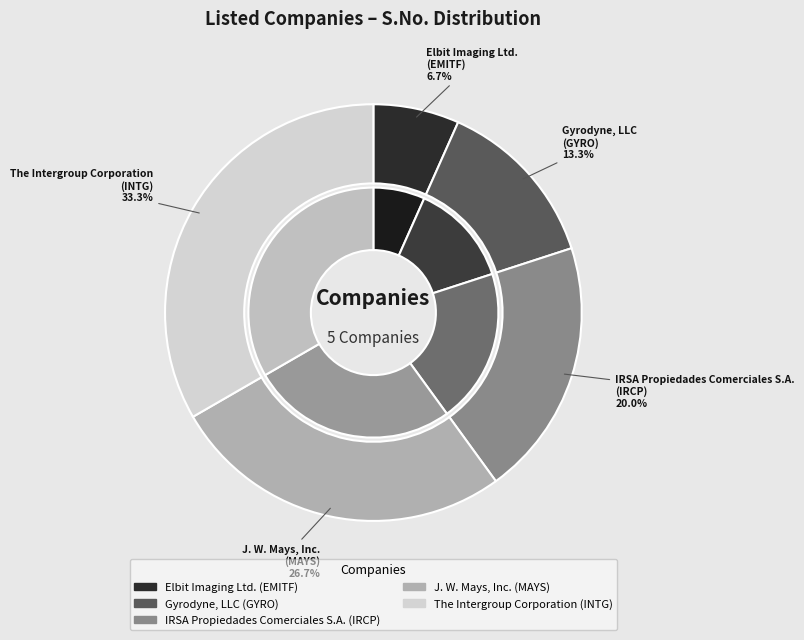

Which category has the biggest portion of the pie?

The Intergroup Corporation